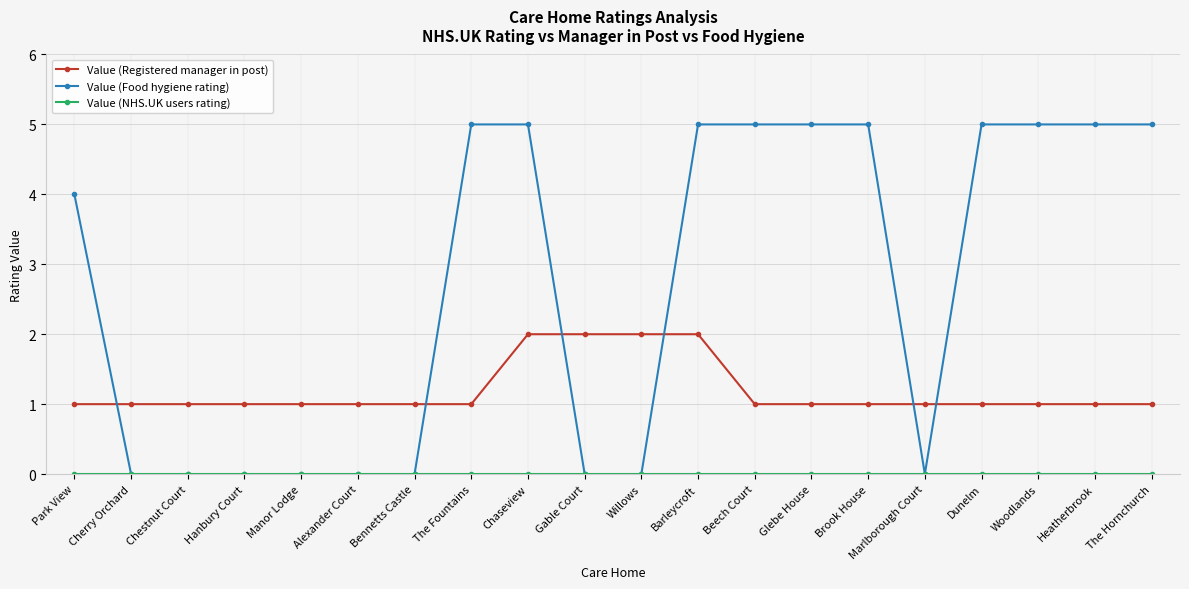

What is the maximum value shown in the chart?

5